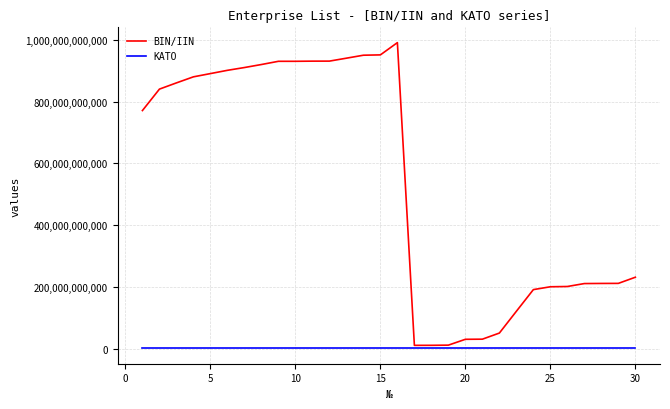

Is this an area chart (filled region under the line)?

No